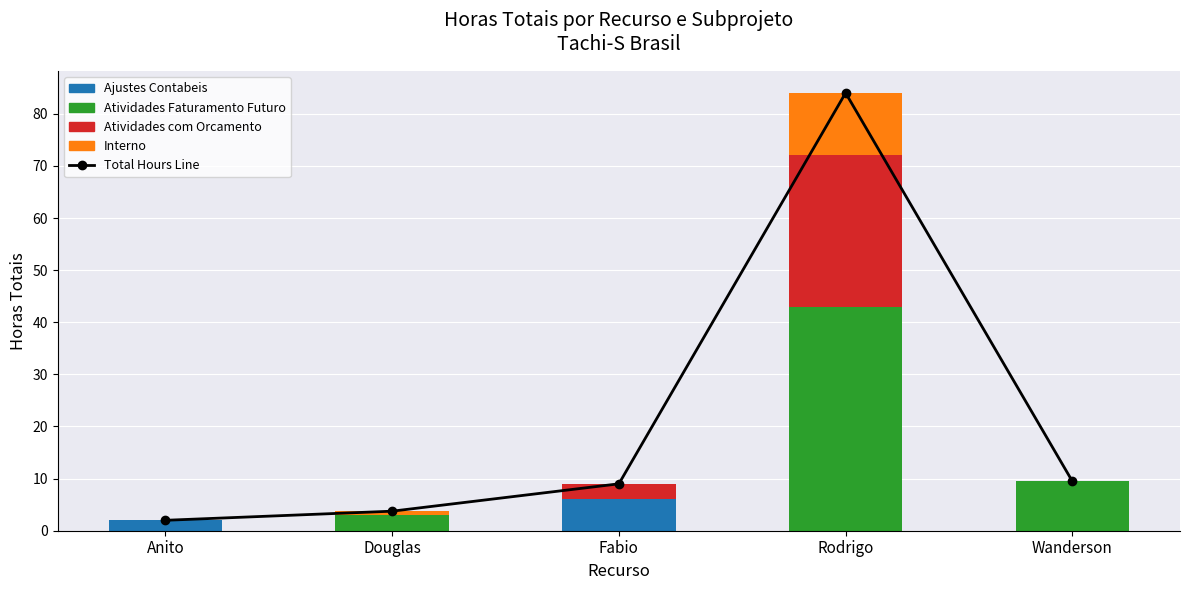

Reading right to left, extract all data points from this chart.

Total Hours Line: Wanderson=9.5	Rodrigo=84.0	Fabio=9.0	Douglas=3.8	Anito=2.0
Ajustes Contabeis: Wanderson=0.0	Rodrigo=0.0	Fabio=6.0	Douglas=0.0	Anito=2.0
Atividades Faturamento Futuro: Wanderson=9.5	Rodrigo=43.0	Fabio=0.0	Douglas=3.0	Anito=0.0
Atividades com Orcamento: Wanderson=0.0	Rodrigo=29.0	Fabio=3.0	Douglas=0.0	Anito=0.0
Interno: Wanderson=0.0	Rodrigo=12.0	Fabio=0.0	Douglas=0.8	Anito=0.0